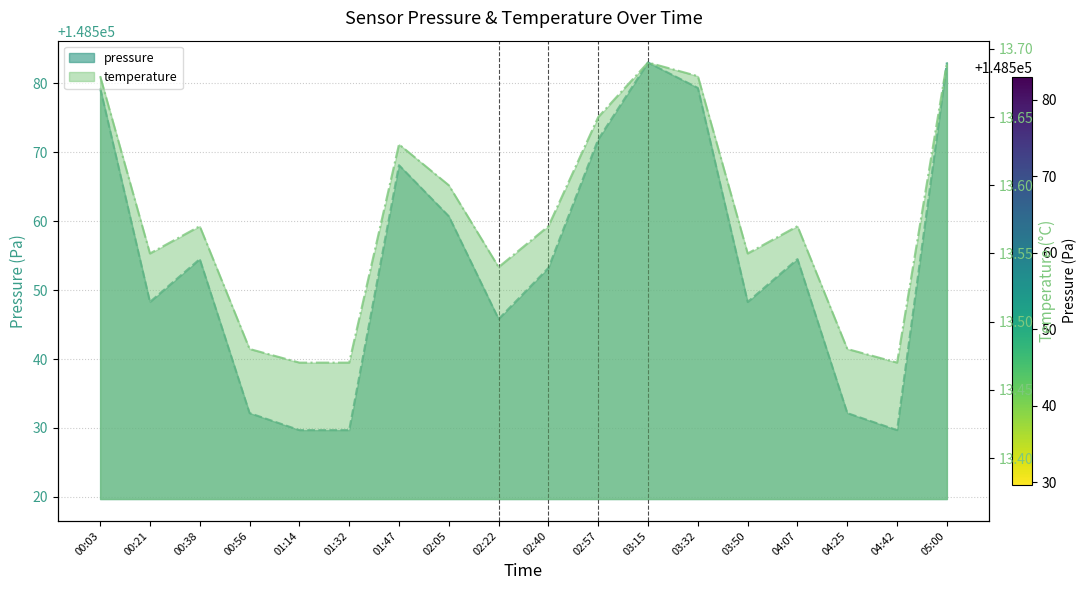

Does the chart display data point markers on the line(s)?

No